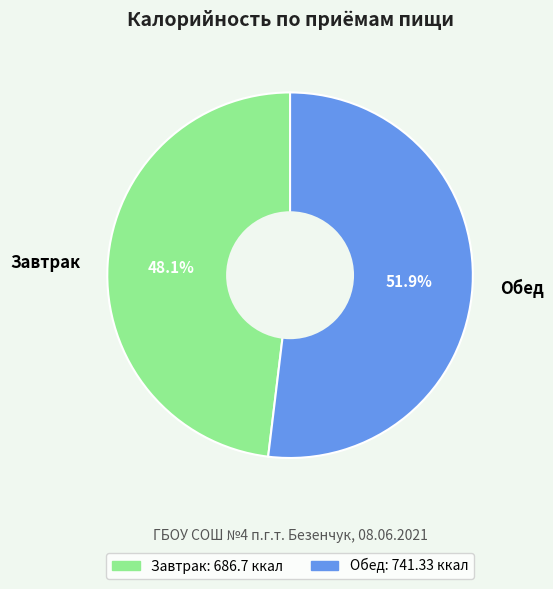

Combined, what portion of the pie is Завтрак and Обед?

100.0%